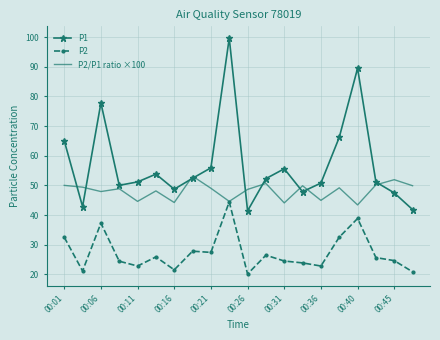

Which series has the largest range (max minus min)?

P1